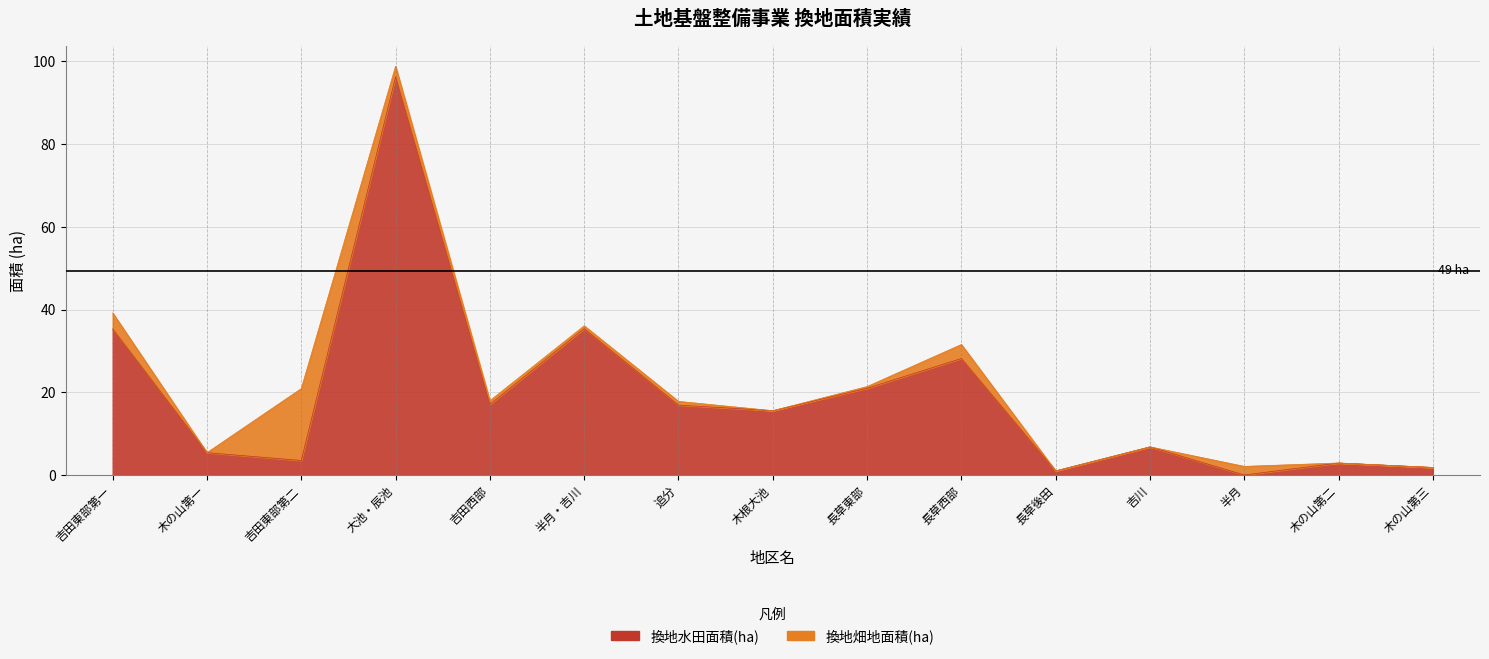

Which category has the highest value across all series?

大池・辰池